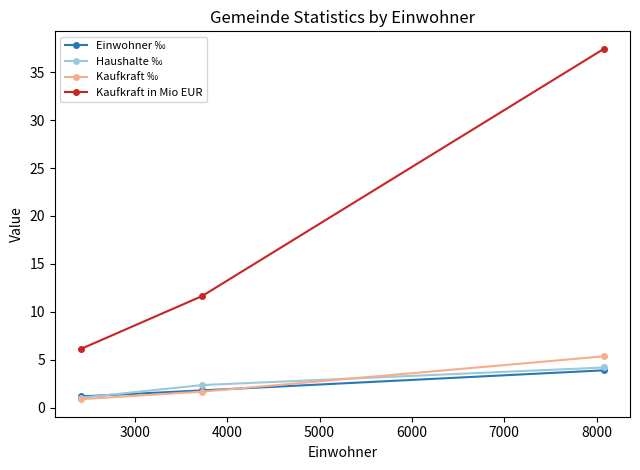

What is the highest value of the Einwohner ‰ series?

3.9